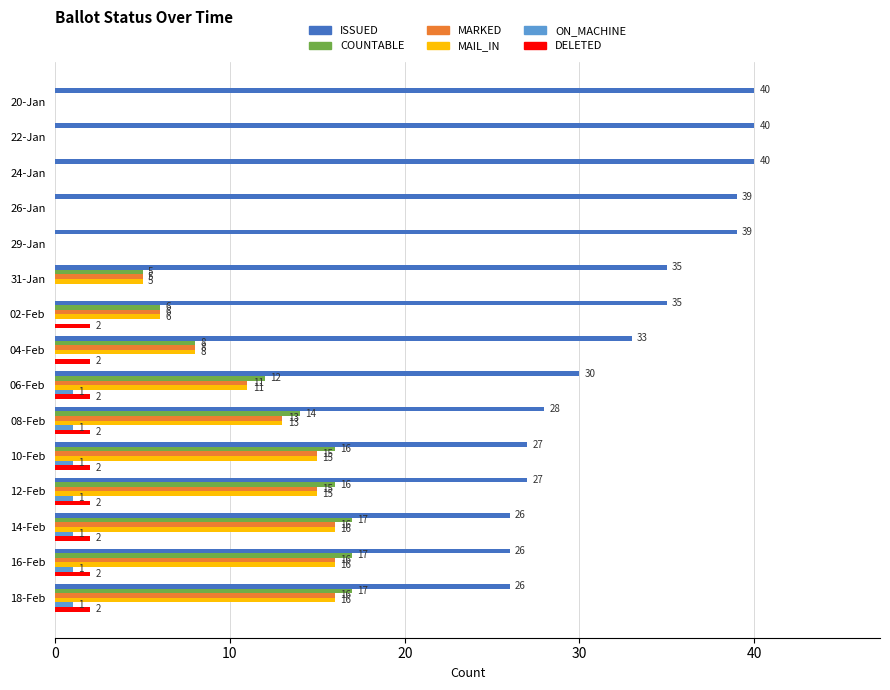

How many data points does each series have?

15